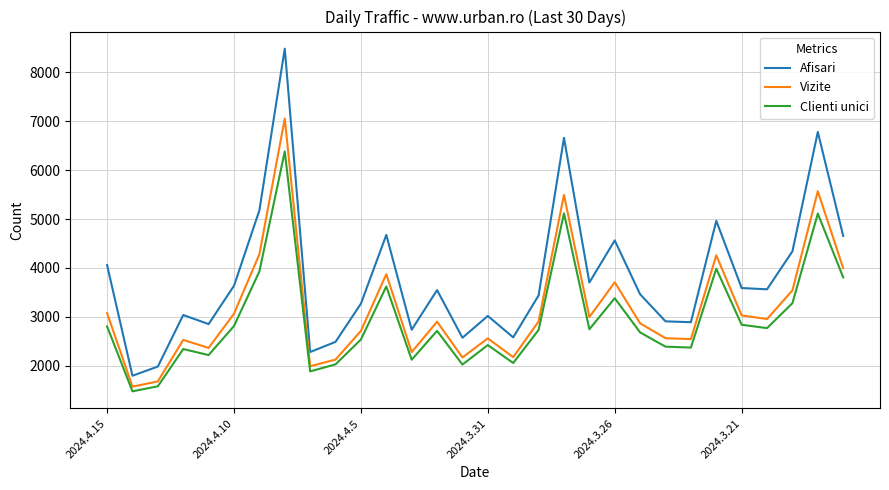

Which series has the largest total across all categories?

Afisari